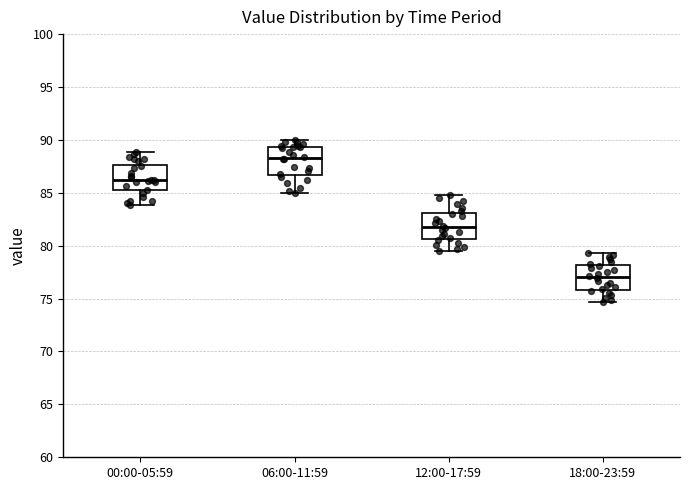

Where is the lower edge of the box for 12:00-17:59 on the y-axis? The values are not printed on the chart, so give them approximately, as read against the axis.

80.5